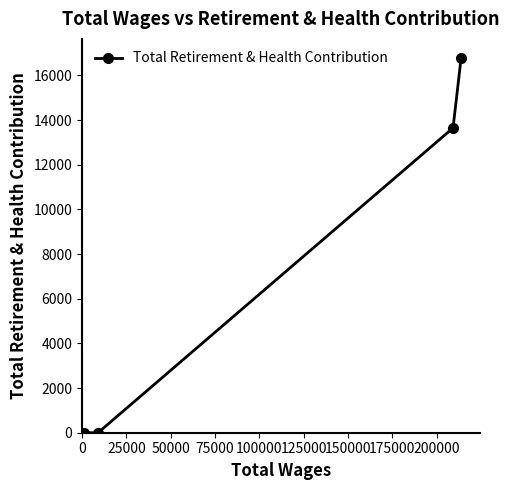

What is the average value?

7612